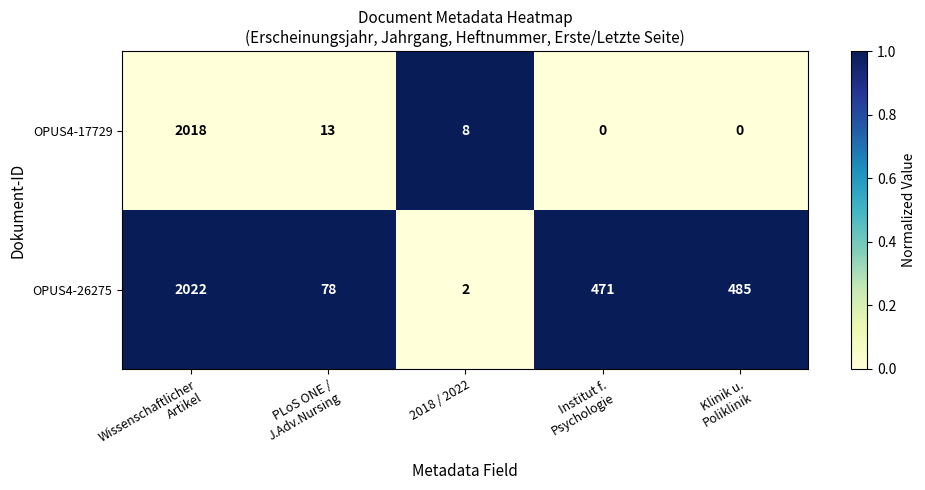

The OPUS4-26275 series shows 2 at 2018 / 2022. True or false?

True